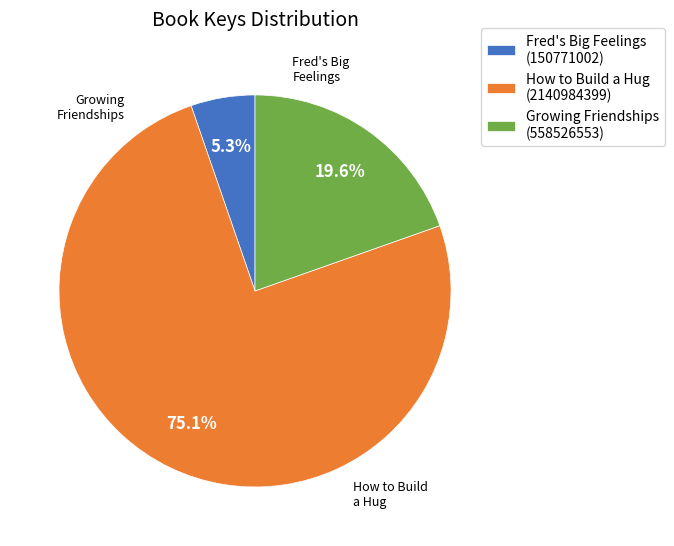

How many slices are in this pie chart?

3